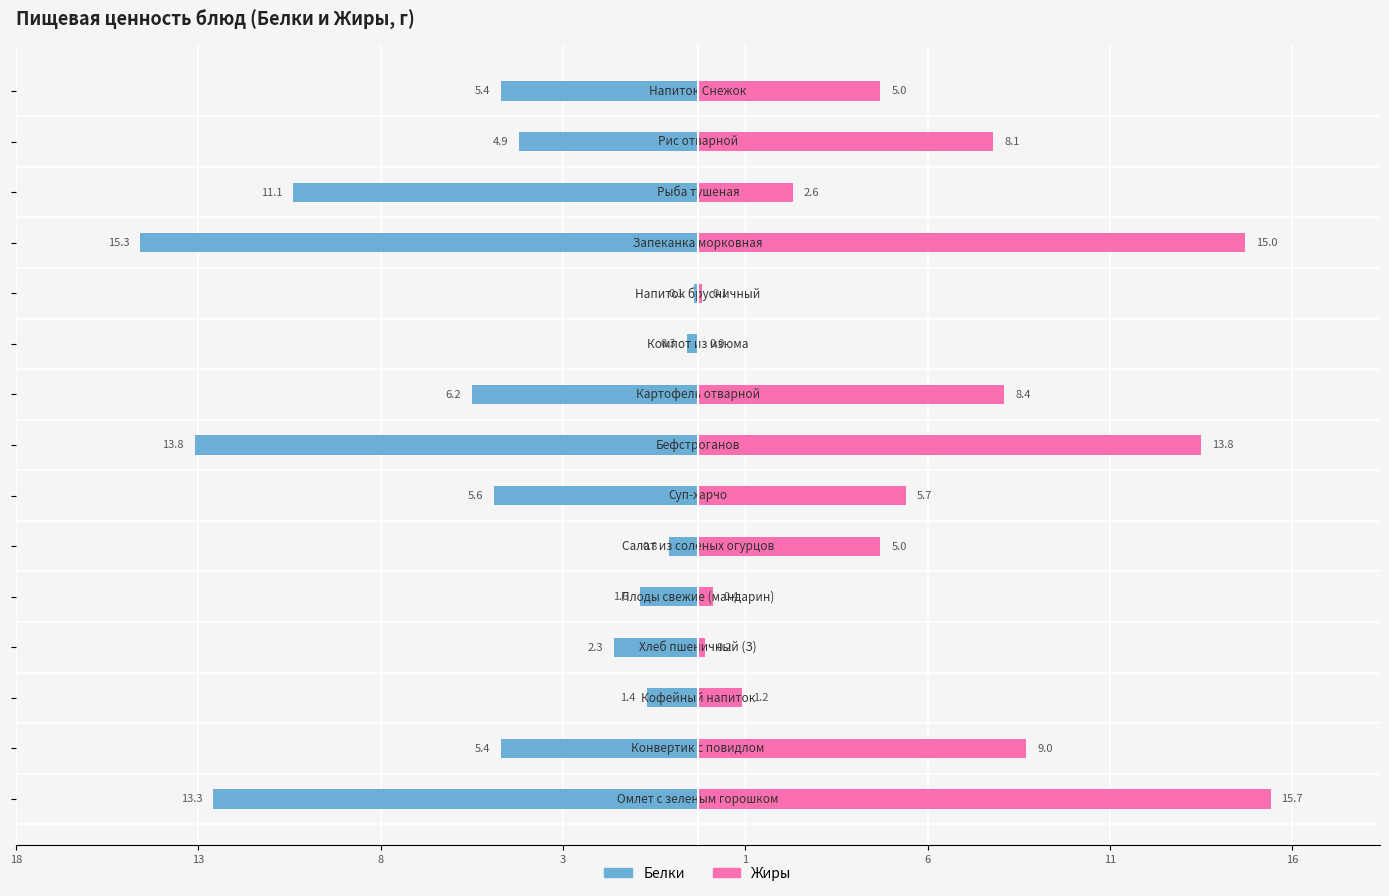

The Жиры series shows 1.8 at 8. True or false?

False